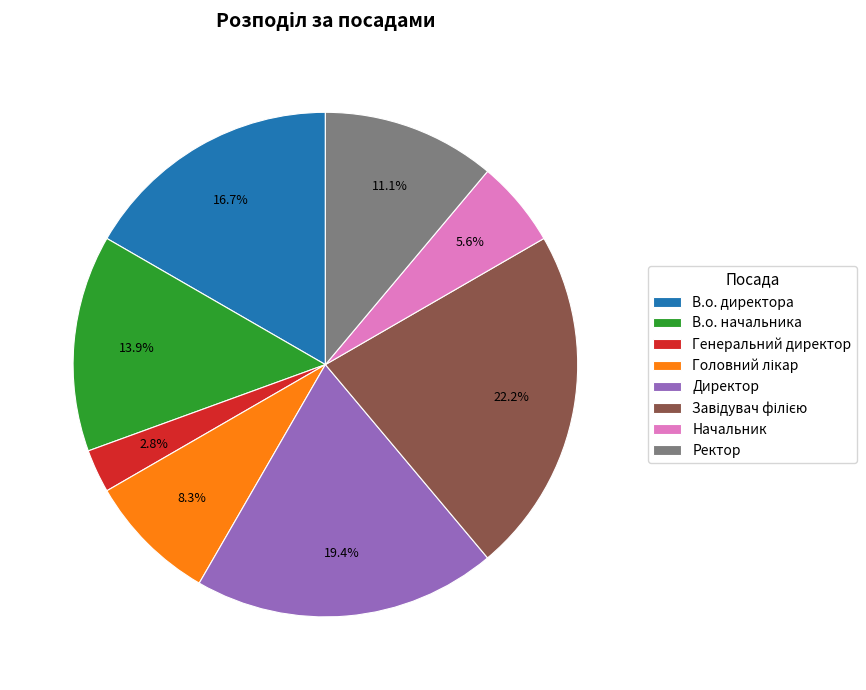

To the nearest percent, what is the average slice percentage?

12%